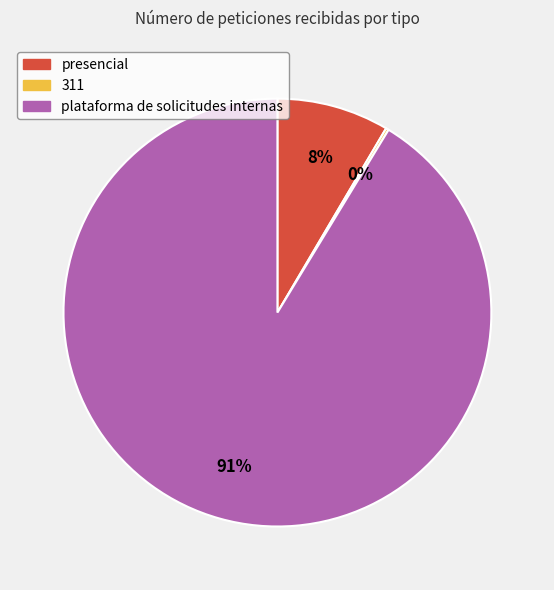

Between presencial and plataforma de solicitudes internas, which is larger?

plataforma de solicitudes internas